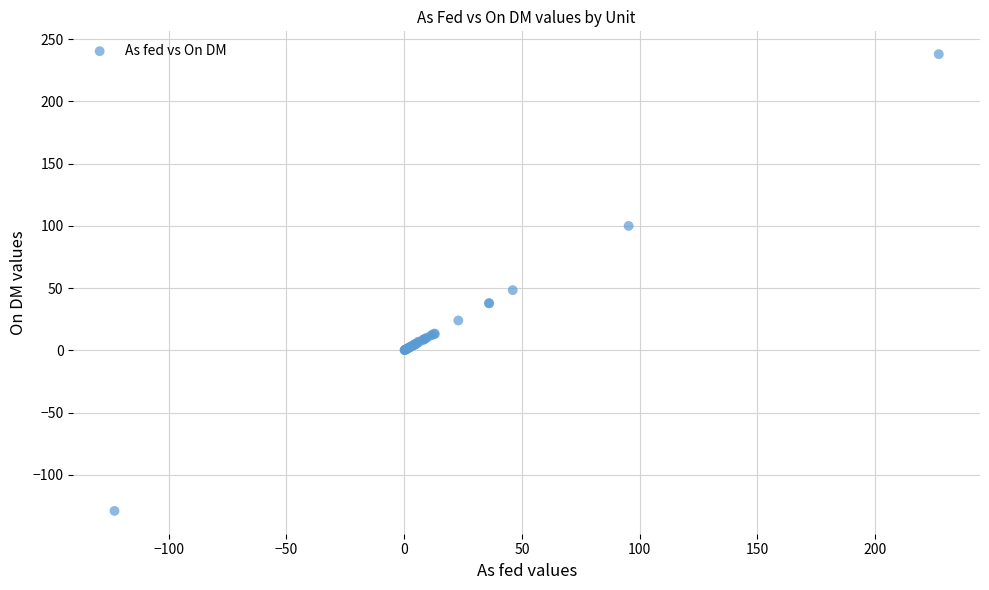

What Y value in the scatter plot is closest to 54?

48.4